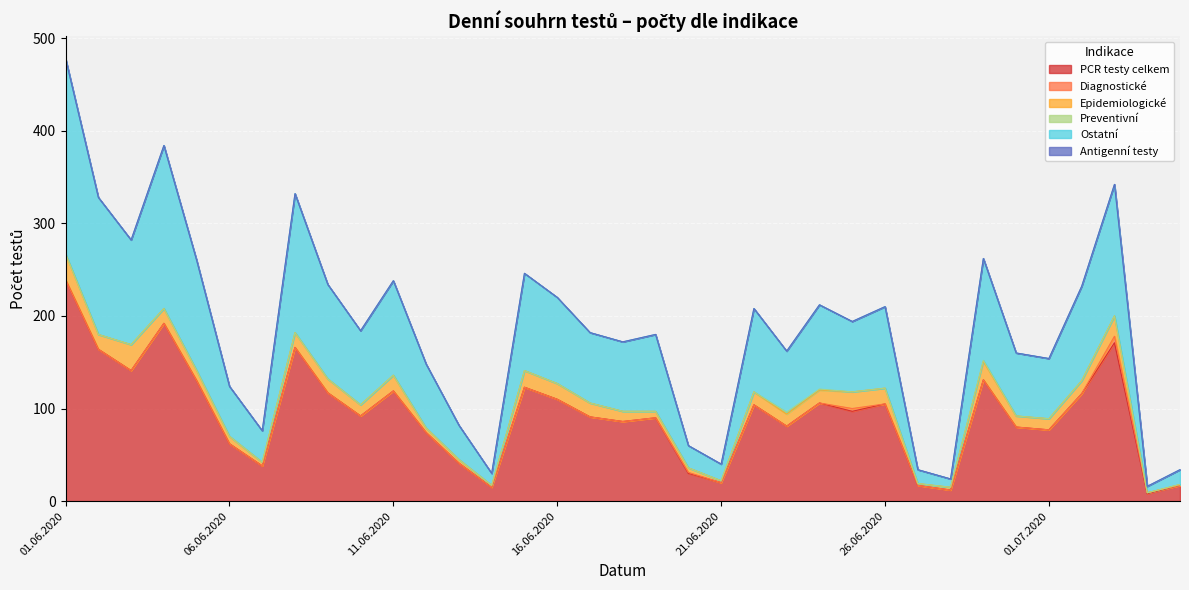

How many lines are shown in the chart?

6